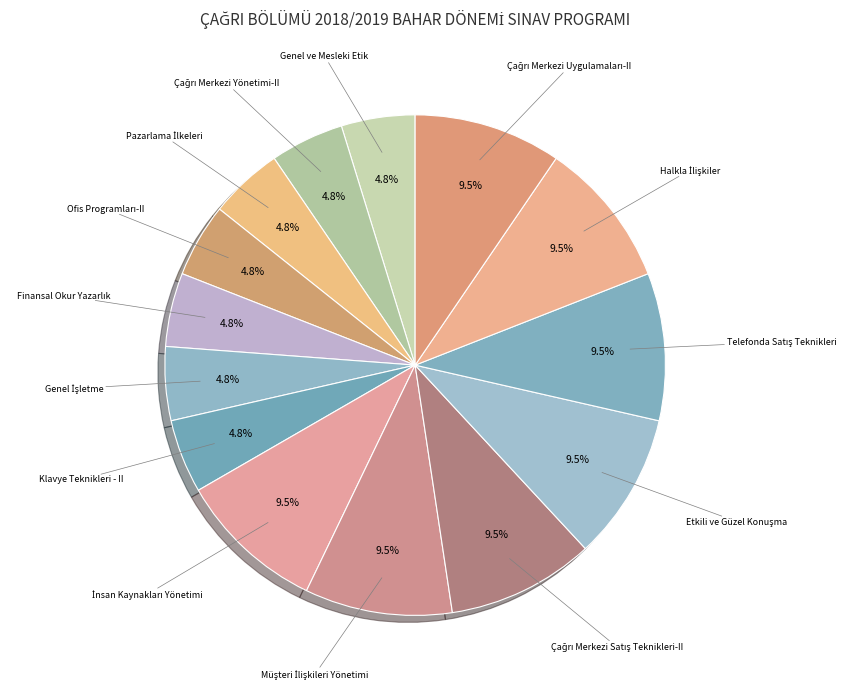

Is there any slice that represents more than half of the pie?

No